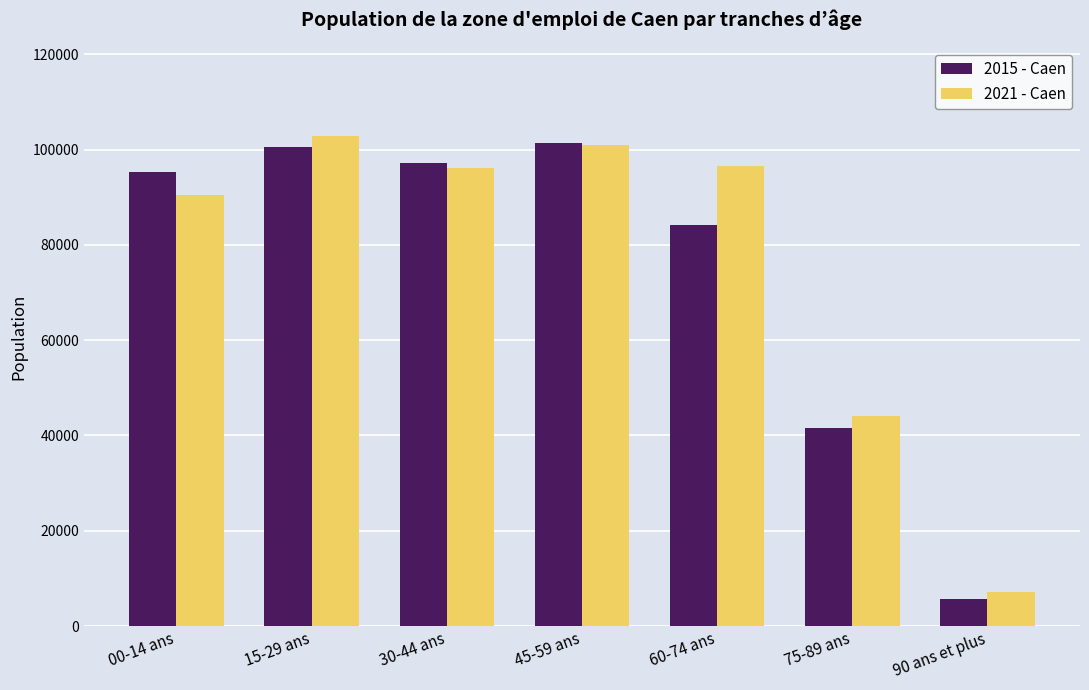

Rank the series by their maximum value, from highest to lowest.

2021 - Caen, 2015 - Caen